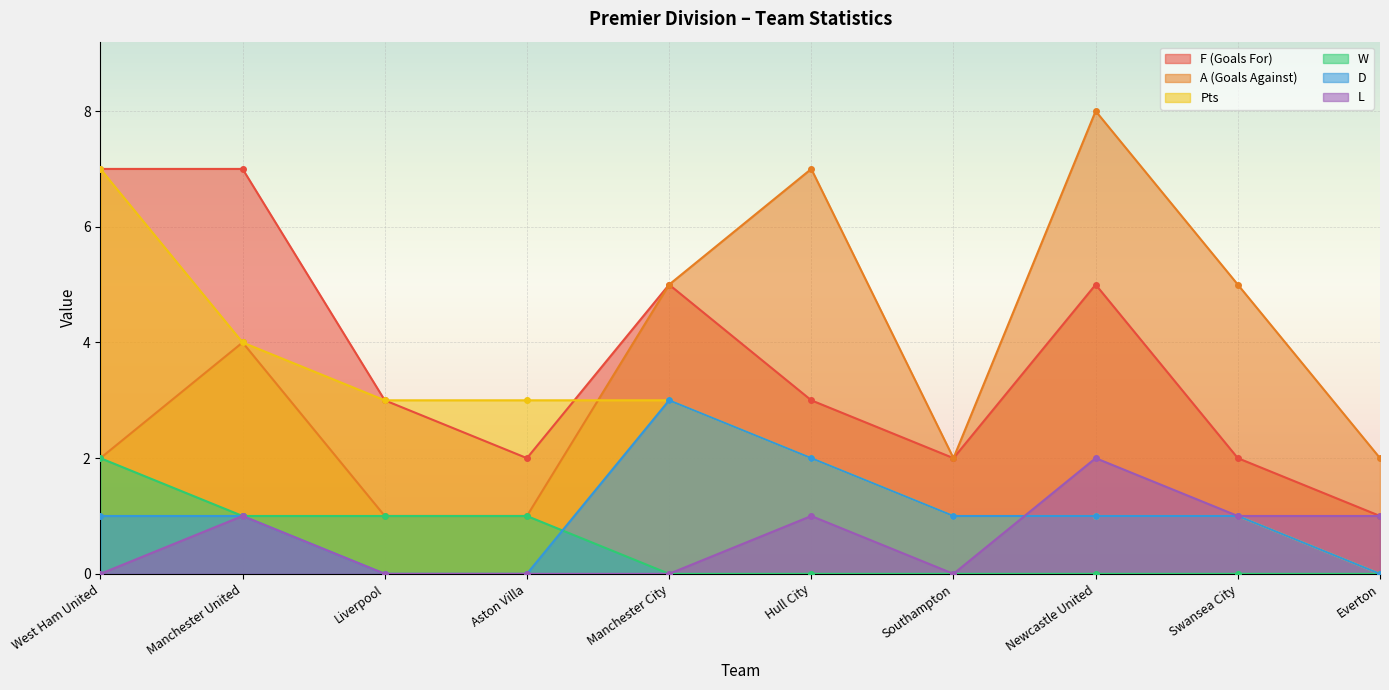

What is the value of the Pts point at the 4th from the left?

3